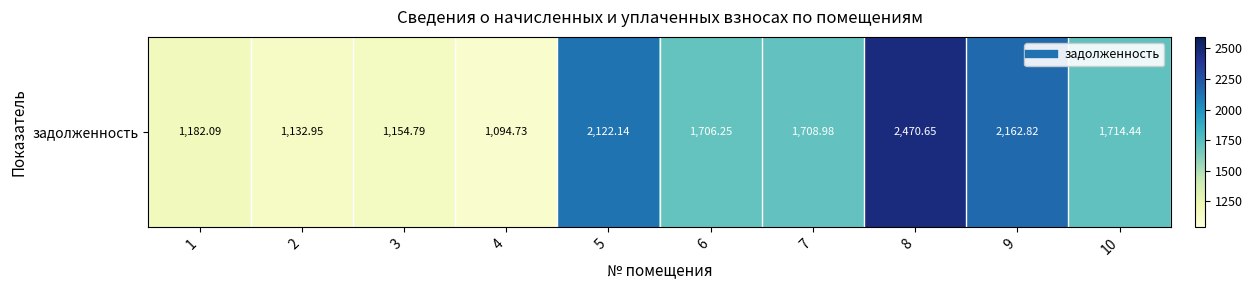

True or false: the data shows 3020.5 at 6.

False